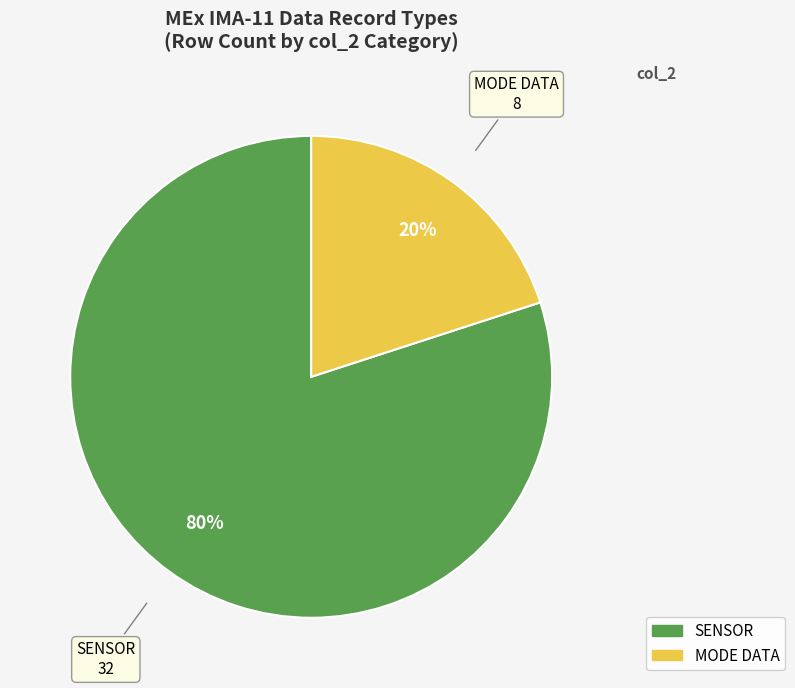

Is there a majority slice in this chart?

Yes